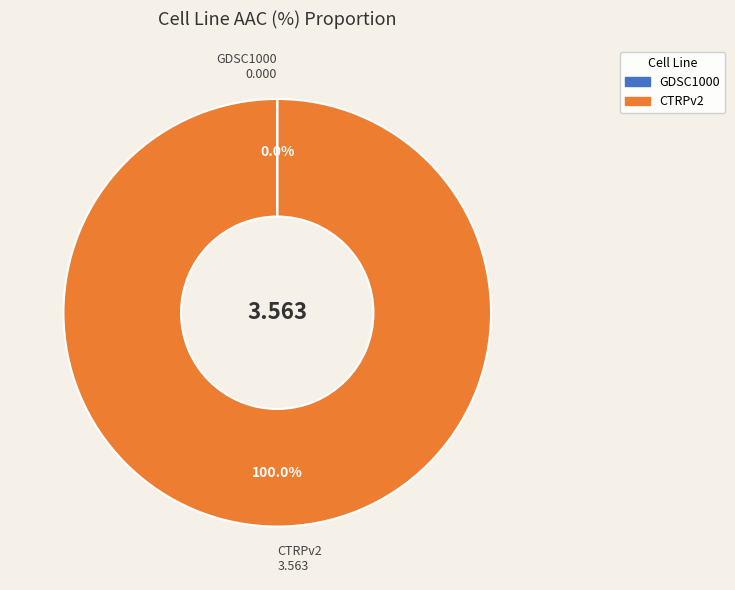

Does any single category account for the majority?

Yes